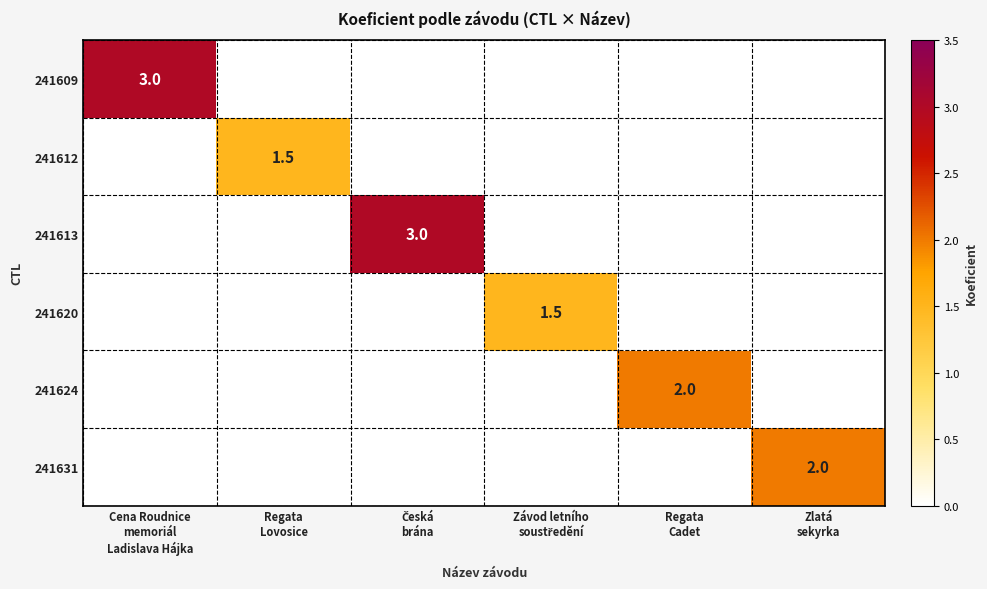

At Česká brána, list the series in order from smallest to largest.

241609, 241612, 241620, 241624, 241631, 241613